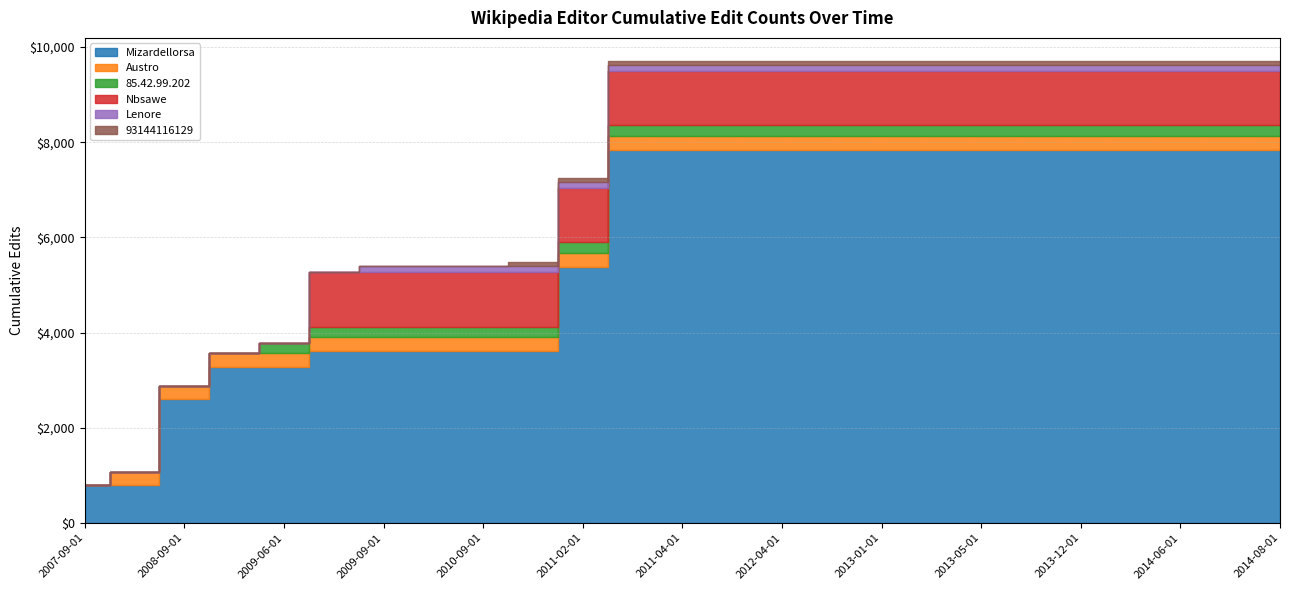

Which series has the largest total across all categories?

Mizardellorsa